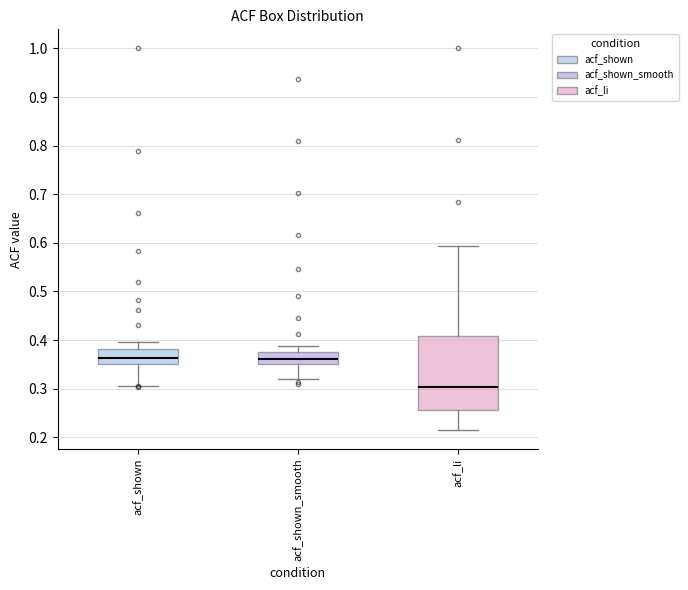

Reading left to right, read every box against the y-axis: the position of its median line, the range the box covers, and the ends of its whiskers. The values are not printed on the chart, so give them approximately, as read against the axis.

acf_shown: median 0.36, box 0.35 to 0.38, whiskers 0.31 to 0.40
acf_shown_smooth: median 0.36, box 0.35 to 0.38, whiskers 0.32 to 0.39
acf_li: median 0.30, box 0.26 to 0.41, whiskers 0.22 to 0.59